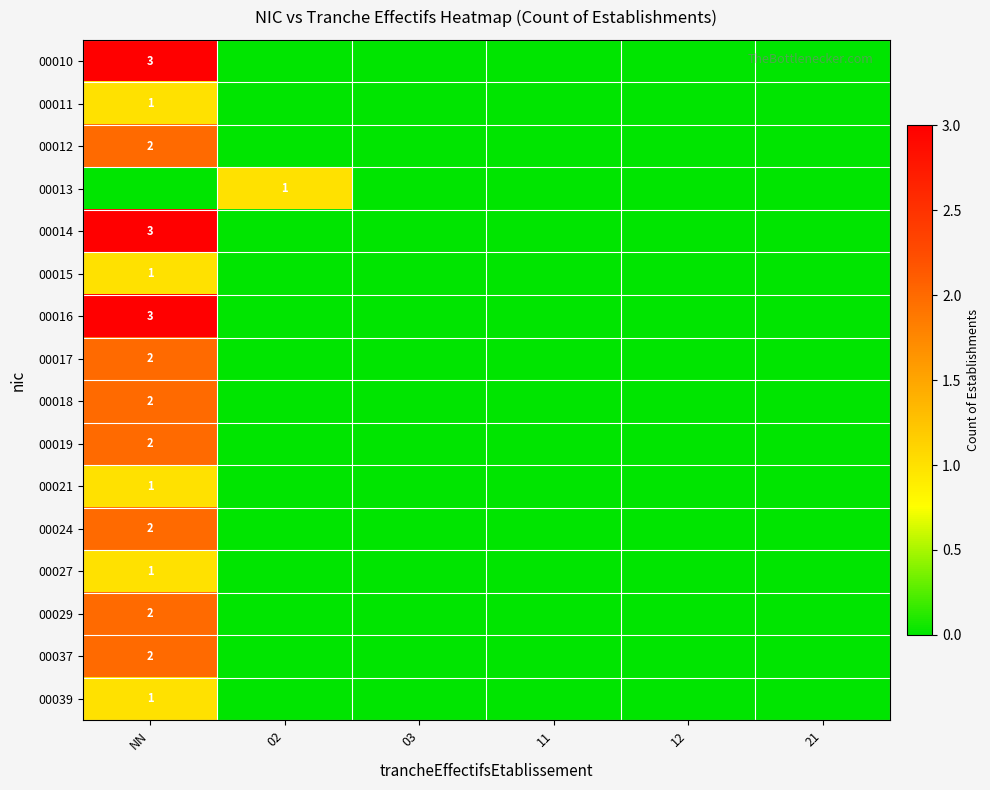

True or false: 00014 has a value of 5 at NN.

False